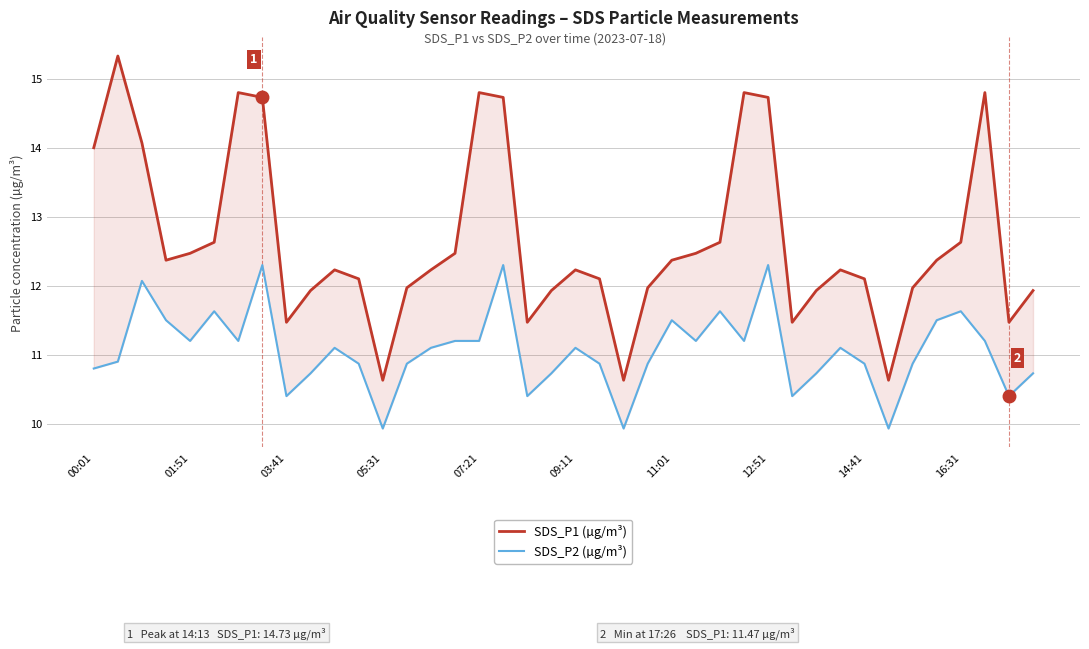

In SDS_P1 (µg/m³), how many points are higher than both neighbors (excluding endpoints)?

8